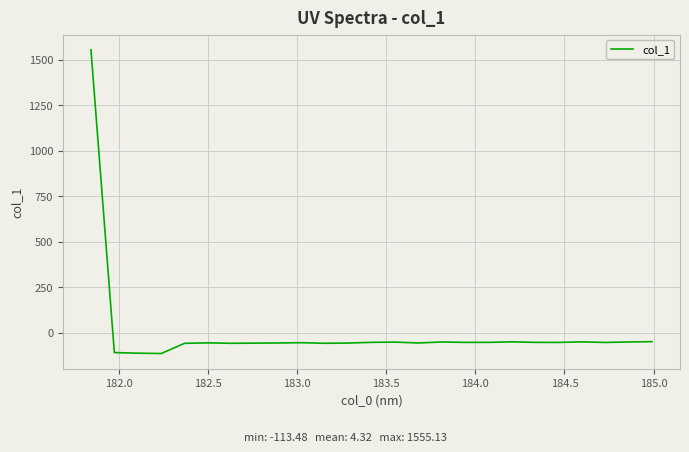

What is the difference between the maximum and minimum values?

1668.6